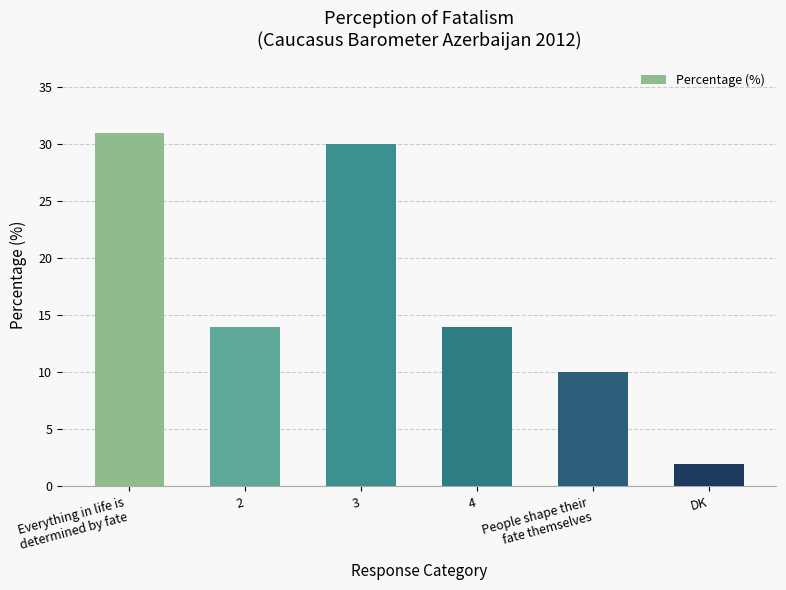

What is the label of the 1st bar from the right?

DK